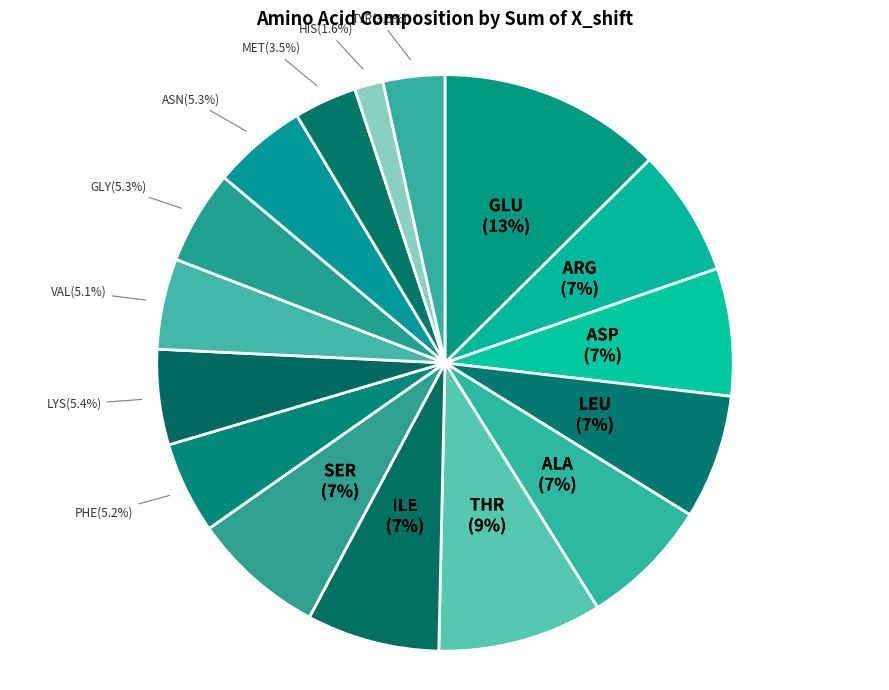

Is there a majority slice in this chart?

No